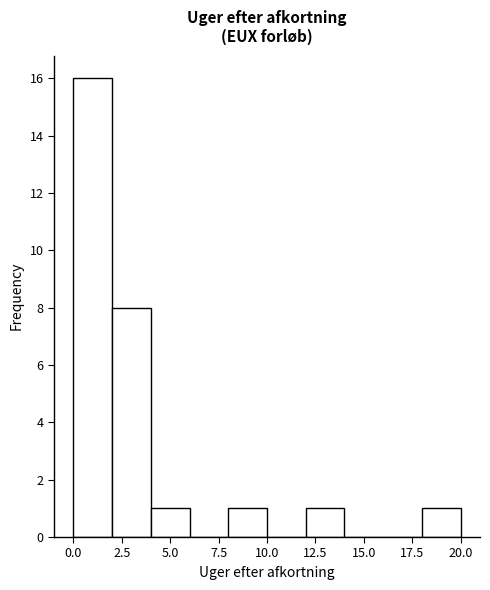

Over which range of the x-axis is the bar tallest?

0 to 2